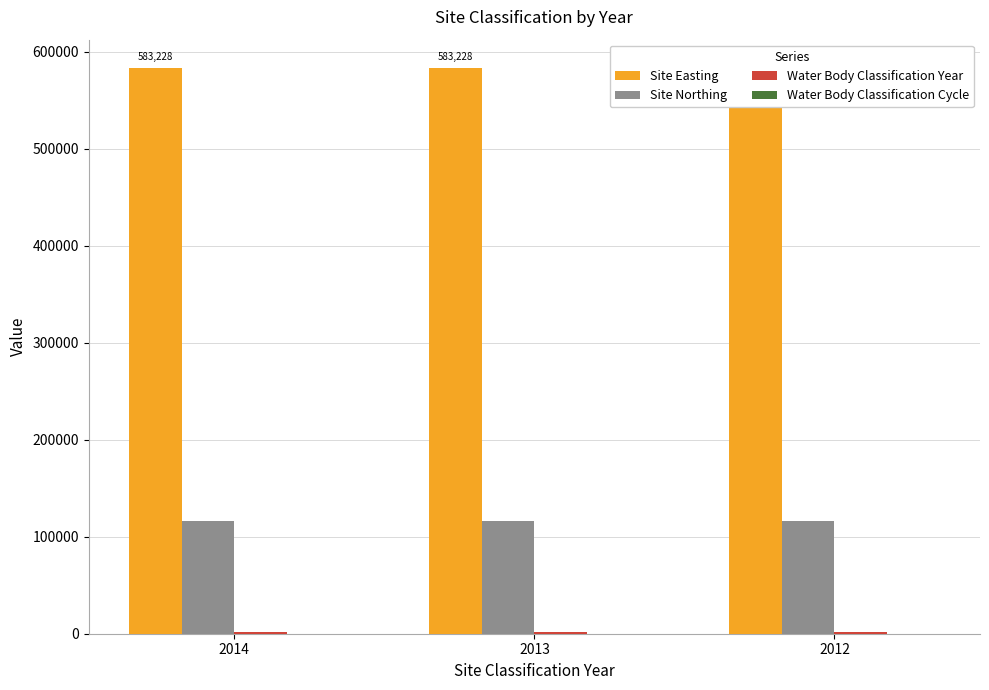

Reading right to left, extract all data points from this chart.

Site Easting: 583228	583228	583228
Site Northing: 115797	115797	115797
Water Body Classification Year: 2012	2013	2014
Water Body Classification Cycle: 1	1	1